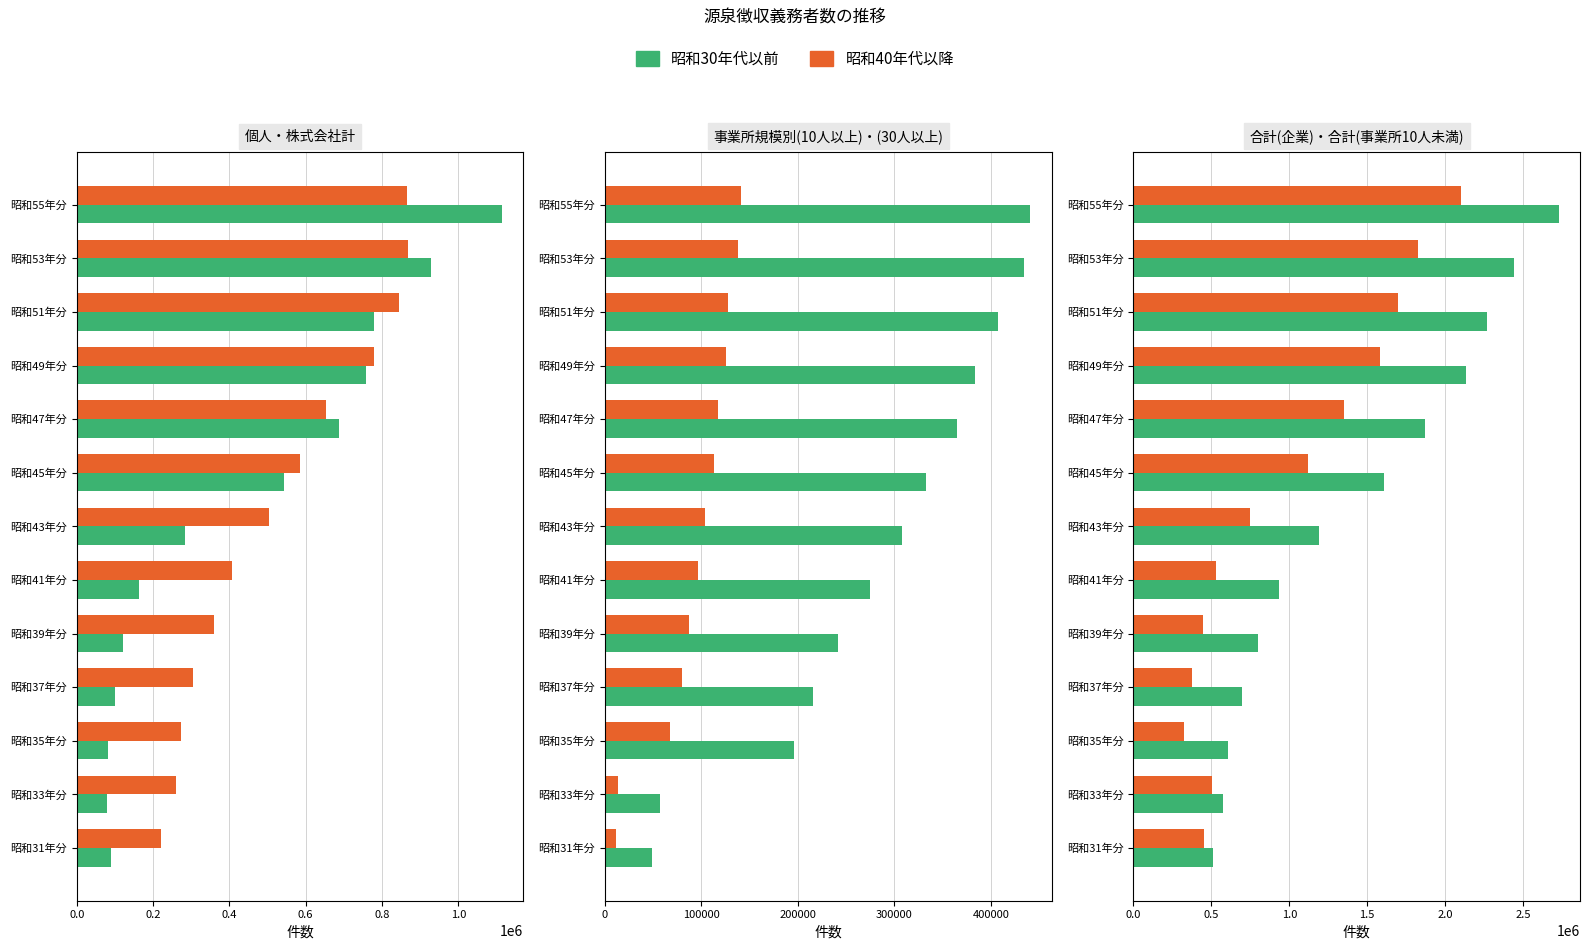

How many values in the 昭和40年代以降 series are below 746486?

6